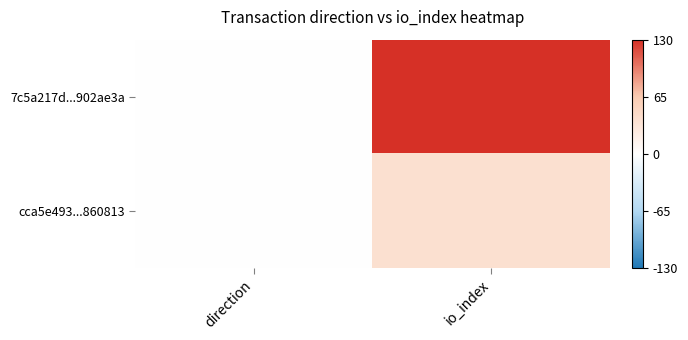

Which series has the largest total across all categories?

7c5a217d...902ae3a